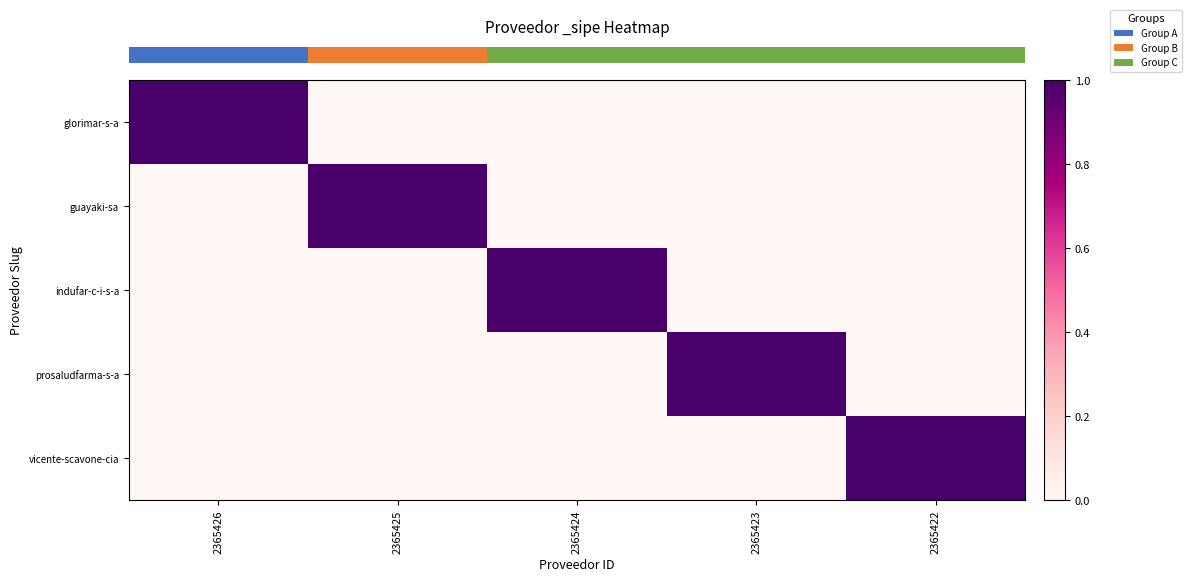

At how many categories does at least one series exceed 0?

5